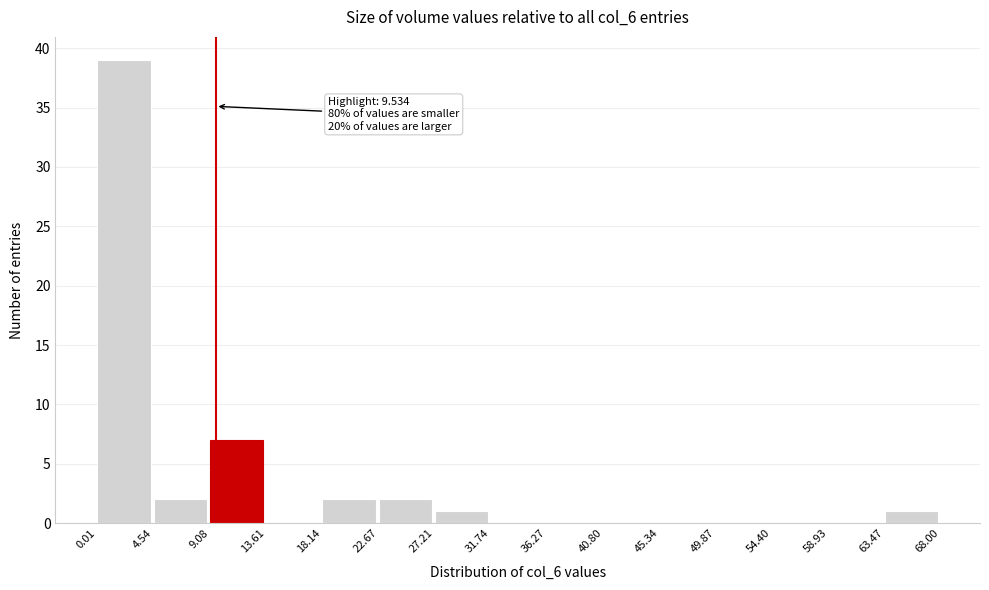

Over which range of the x-axis is the bar tallest?

0.01 to 4.54